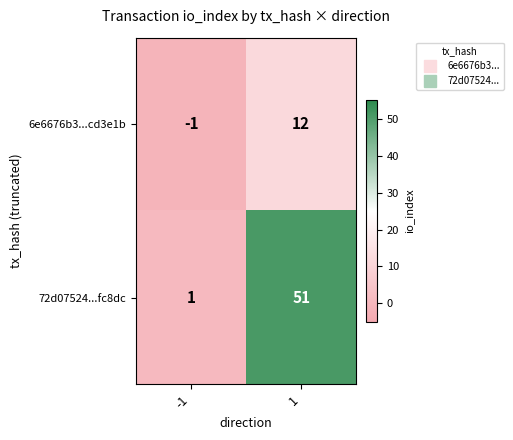

What is the difference between the highest and lowest values at 1?

39